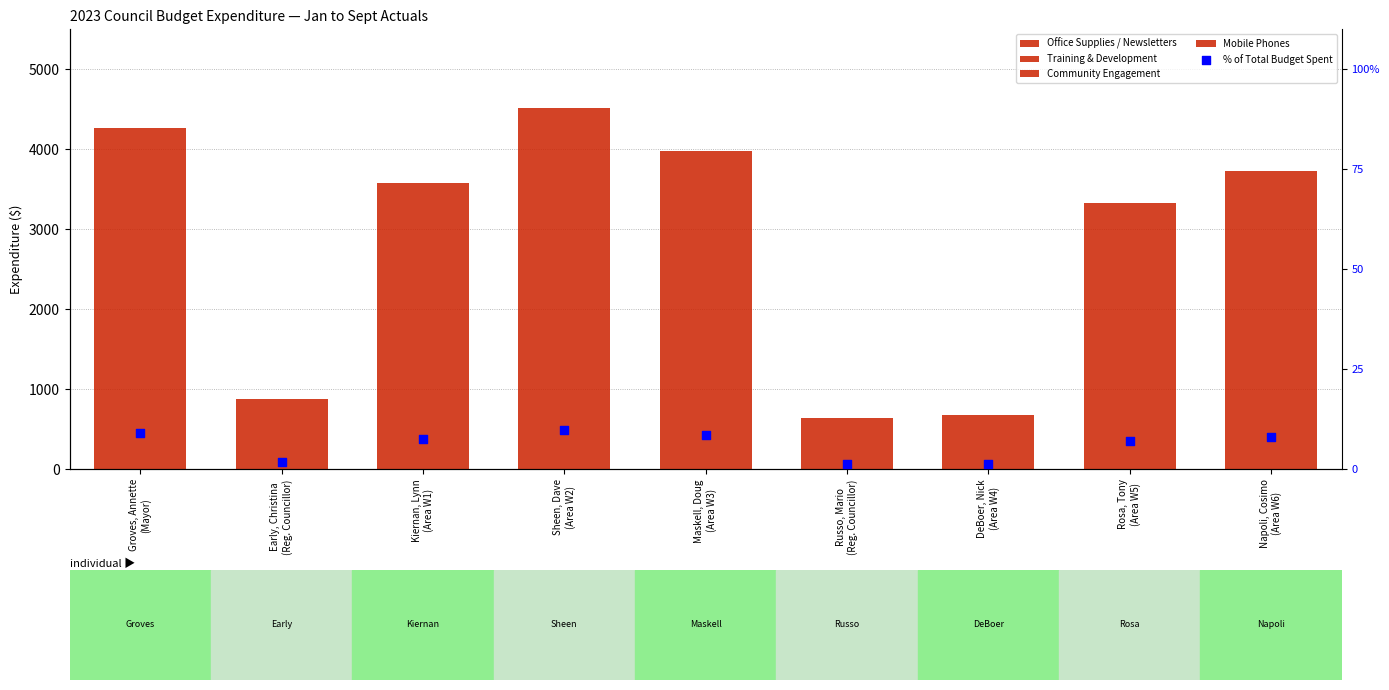

What is the total value across all series at Russo, Mario
(Reg. Councillor)?

639.1